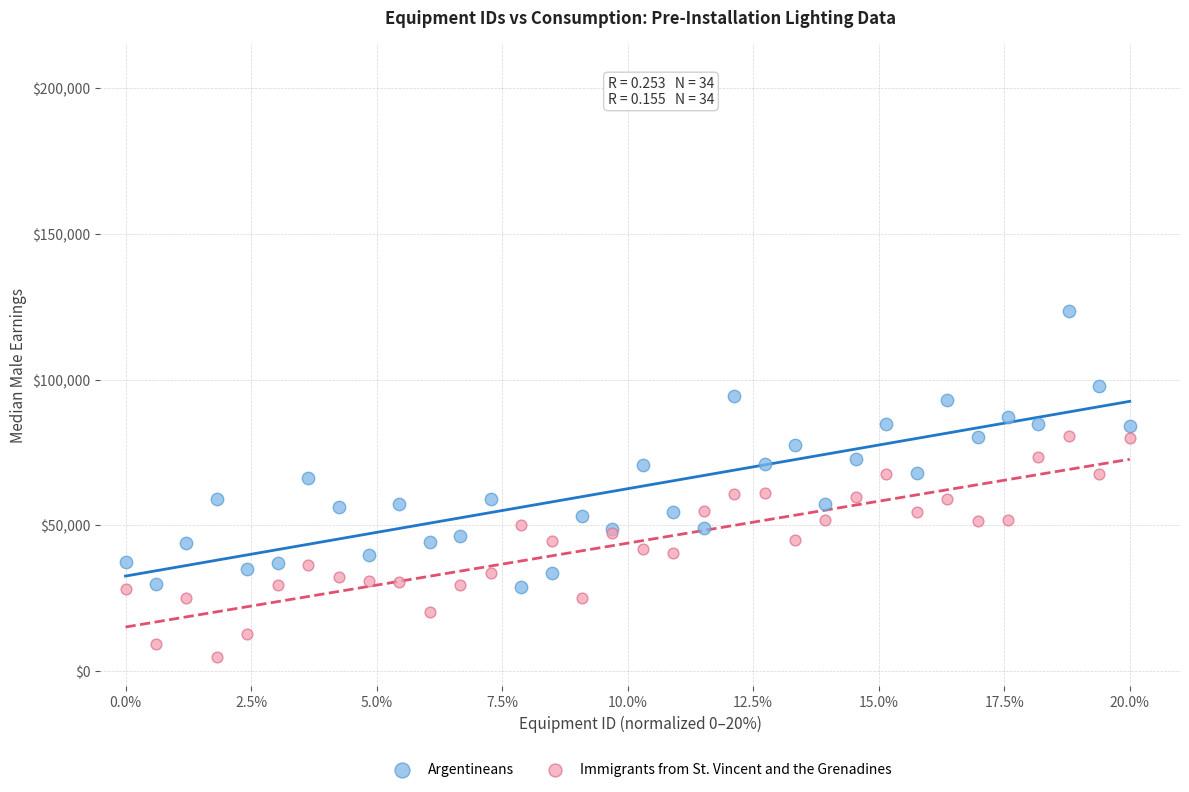

Which series contains the lowest Y value?

Immigrants from St. Vincent and the Grenadines